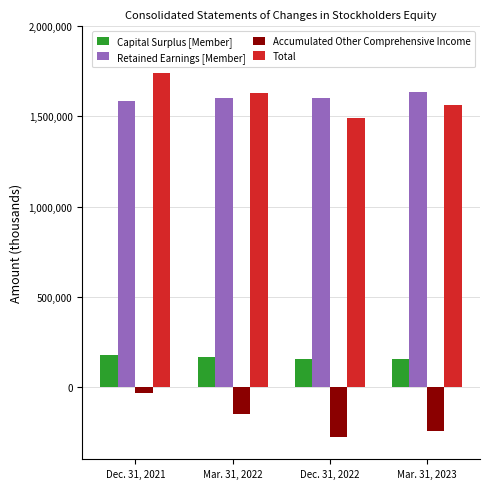

What is the difference between the highest and lowest values at Dec. 31, 2022?

1875724